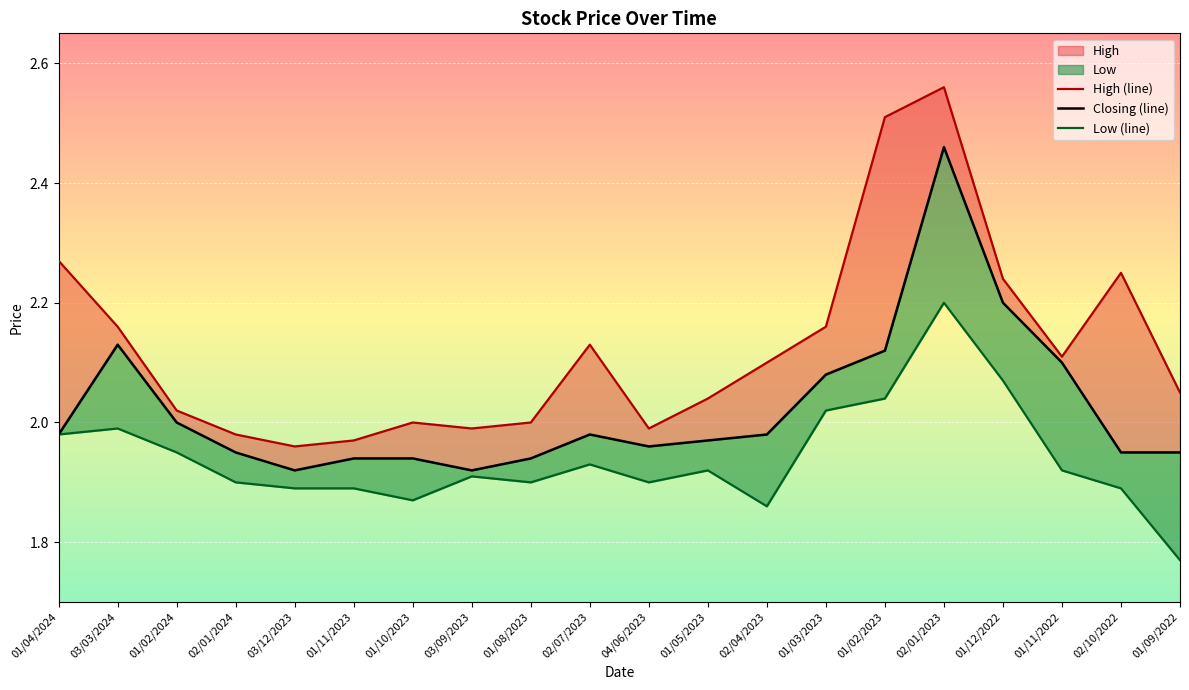

What is the label of the 11th point from the left?

04/06/2023